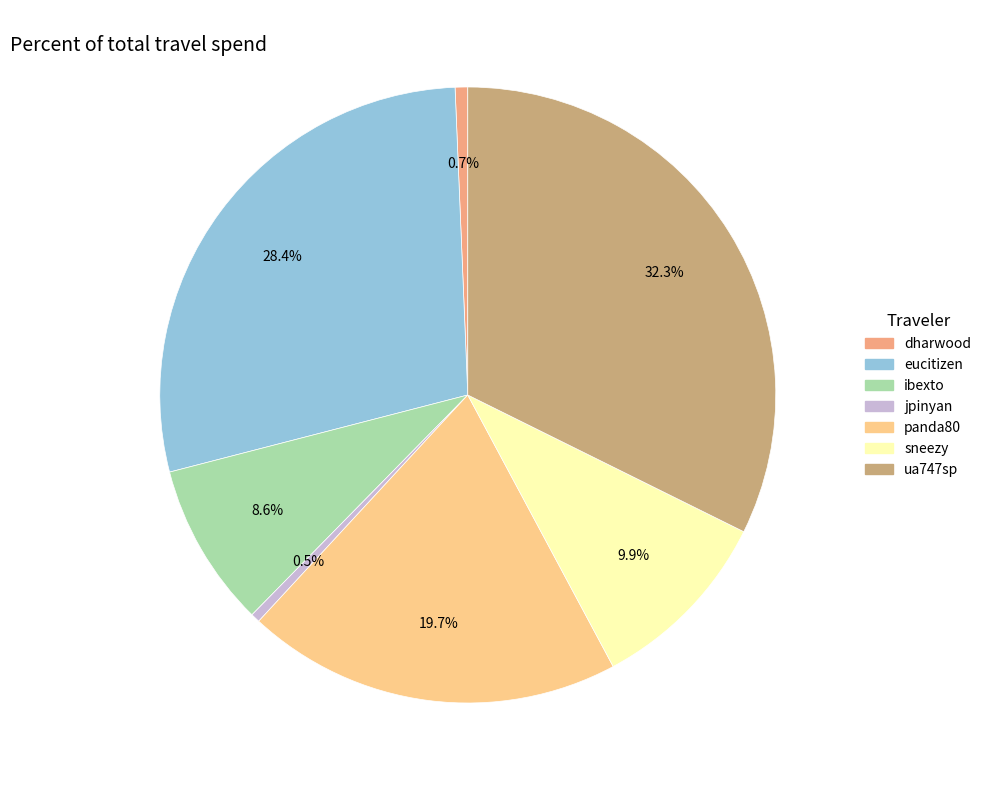

What percentage do dharwood and ibexto together represent?

9.3%